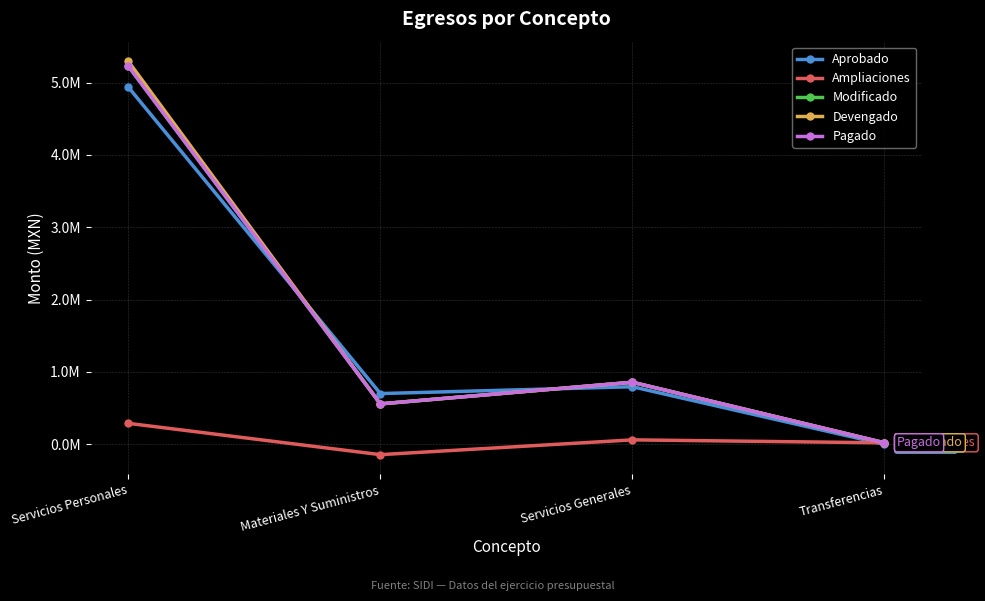

Reading right to left, what are all the values shown in this chart?

Aprobado: Transferencias=0.0	Servicios Generales=796207.1	Materiales Y Suministros=701628.3	Servicios Personales=4936340.6
Ampliaciones: Transferencias=21060.5	Servicios Generales=61815.4	Materiales Y Suministros=-142461.7	Servicios Personales=290221.8
Modificado: Transferencias=21060.5	Servicios Generales=858022.4	Materiales Y Suministros=559166.6	Servicios Personales=5226562.4
Devengado: Transferencias=21060.5	Servicios Generales=858022.4	Materiales Y Suministros=559166.6	Servicios Personales=5292712.4
Pagado: Transferencias=21060.5	Servicios Generales=858022.4	Materiales Y Suministros=559166.6	Servicios Personales=5226562.4